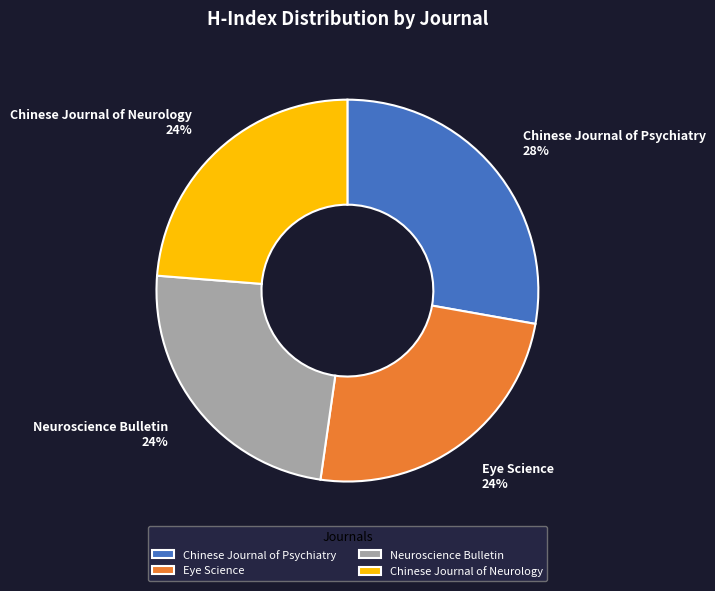

Which slice is the largest?

Chinese Journal of Psychiatry